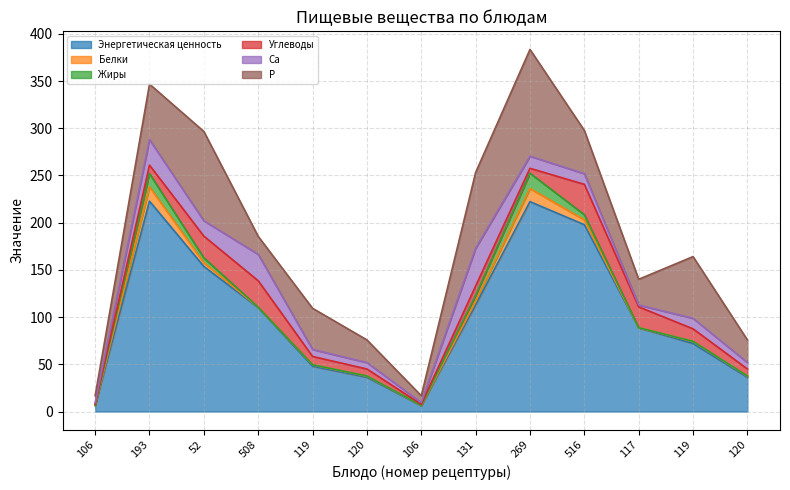

The Белки series shows 1.1 at 120. True or false?

True